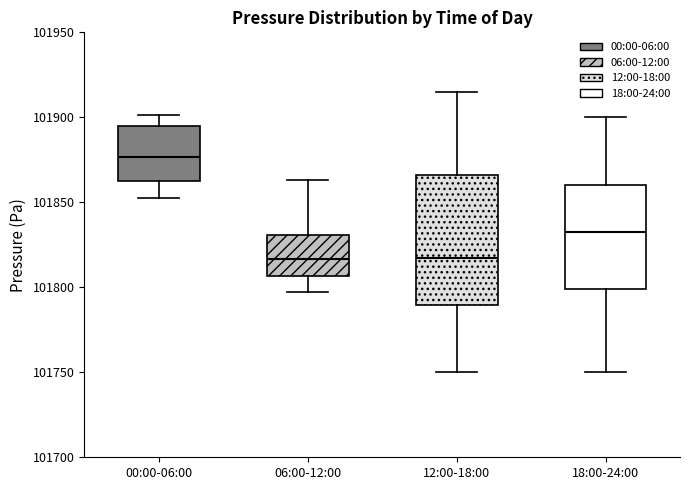

Reading left to right, read every box against the y-axis: the position of its median line, the range the box covers, and the ends of its whiskers. The values are not printed on the chart, so give them approximately, as read against the axis.

00:00-06:00: median 101875, box 101860 to 101895, whiskers 101855 to 101900
06:00-12:00: median 101815, box 101805 to 101830, whiskers 101795 to 101865
12:00-18:00: median 101820, box 101790 to 101865, whiskers 101750 to 101915
18:00-24:00: median 101835, box 101800 to 101860, whiskers 101750 to 101900